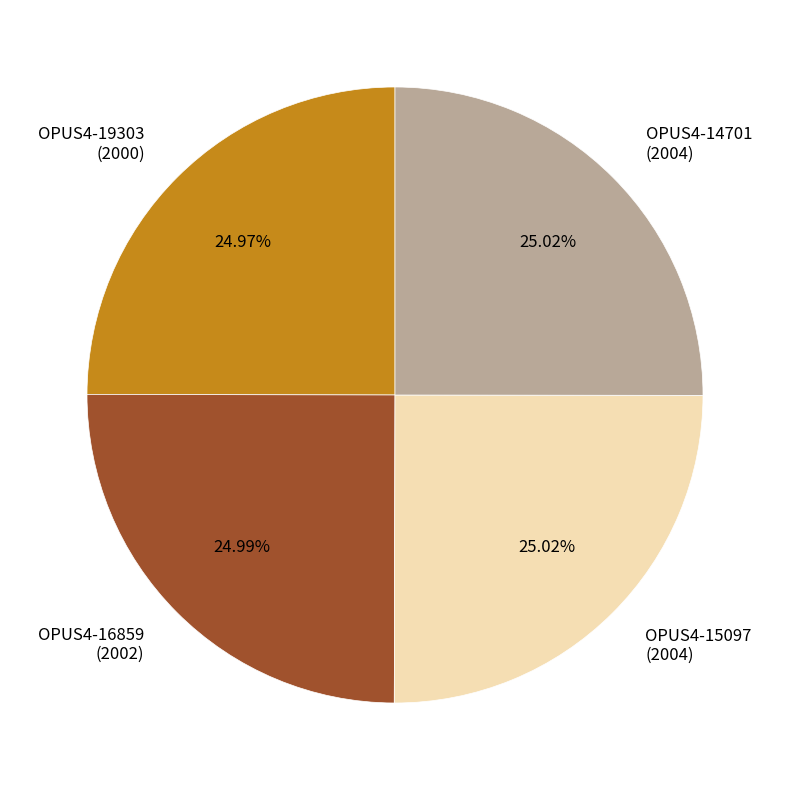

How many slices are in this pie chart?

4